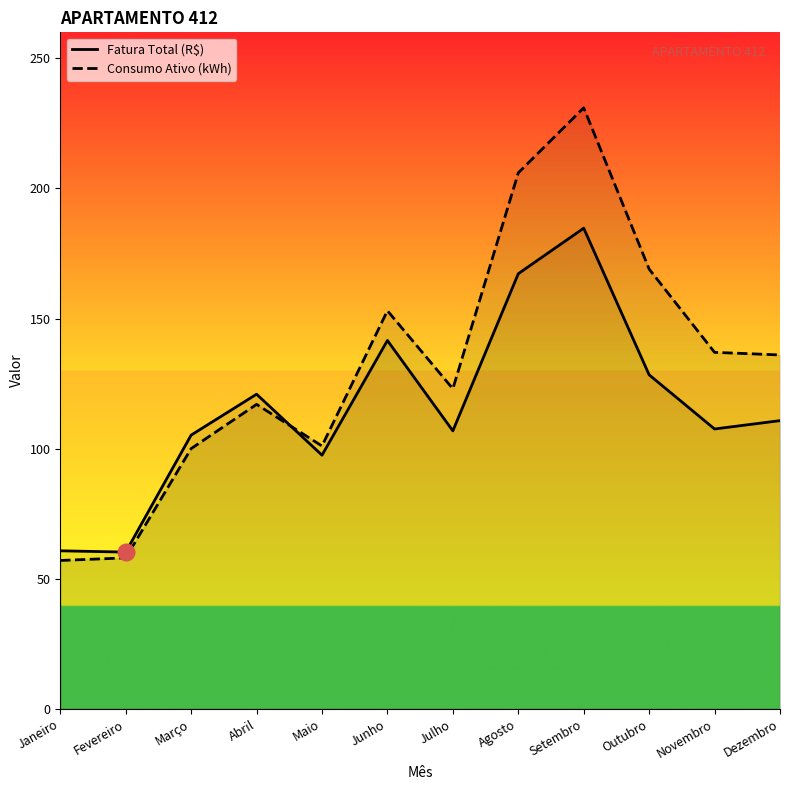

How many data points in Consumo Ativo (kWh) are less than 136?

6